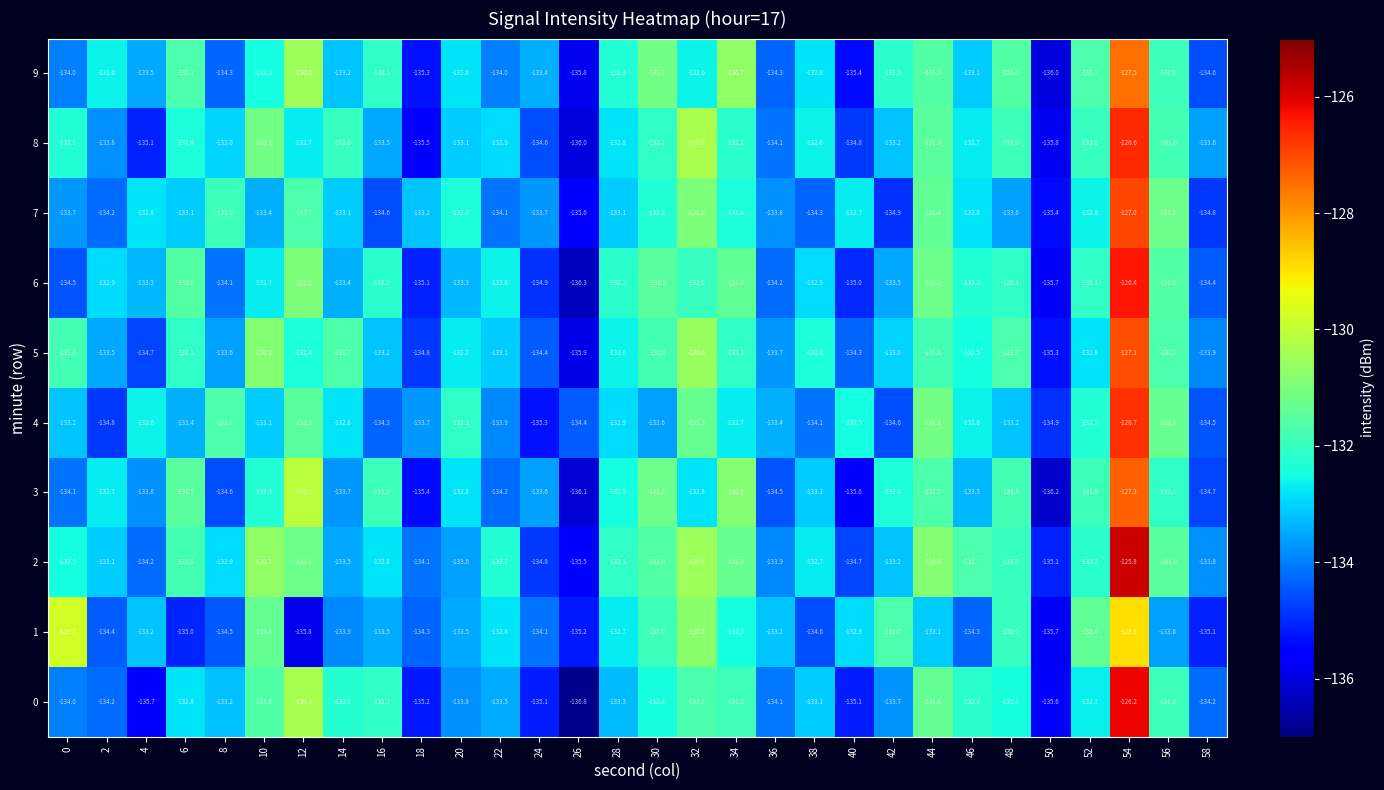

True or false: 2 has a value of -135.5 at 26.

True